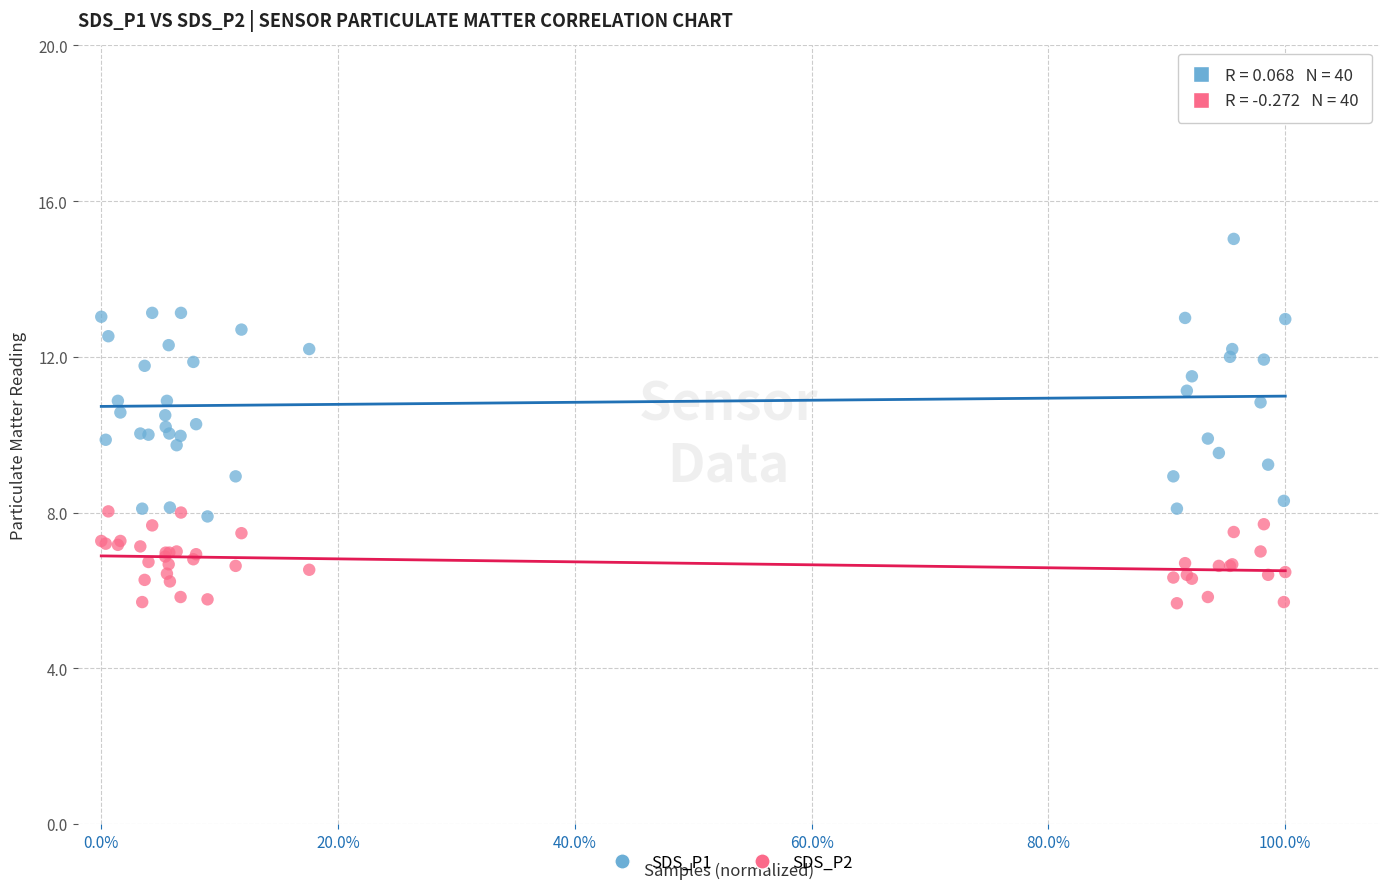

What is the X range (max minus min) for the scatter plot?

1.0